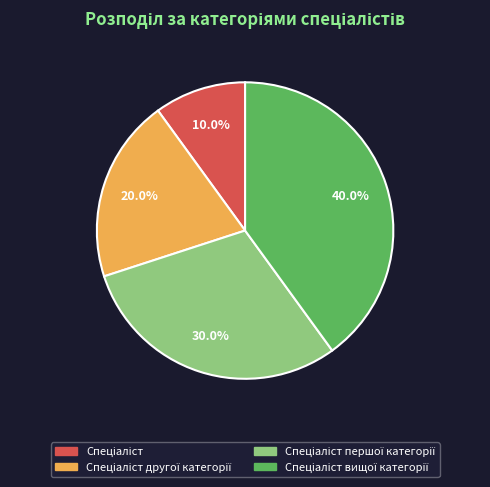

Does any single category account for the majority?

No